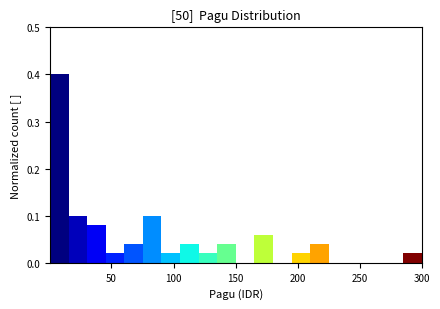

Around what value on the x-axis is the tallest bar? Give the approximate position of its centre, as read against the axis.

10